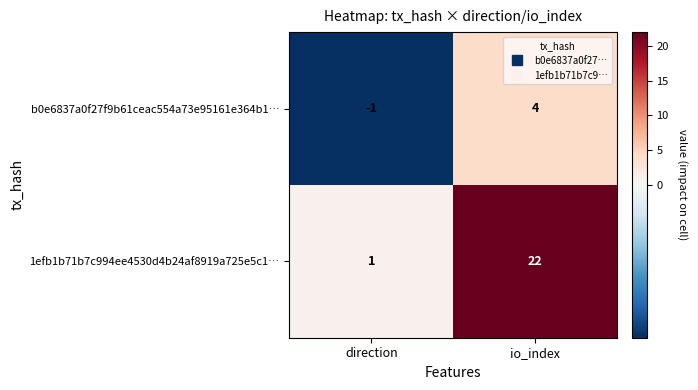

What is the sum of the b0e6837a0f27f9b61ceac554a73e95161e364b1… values at io_index and direction?

3